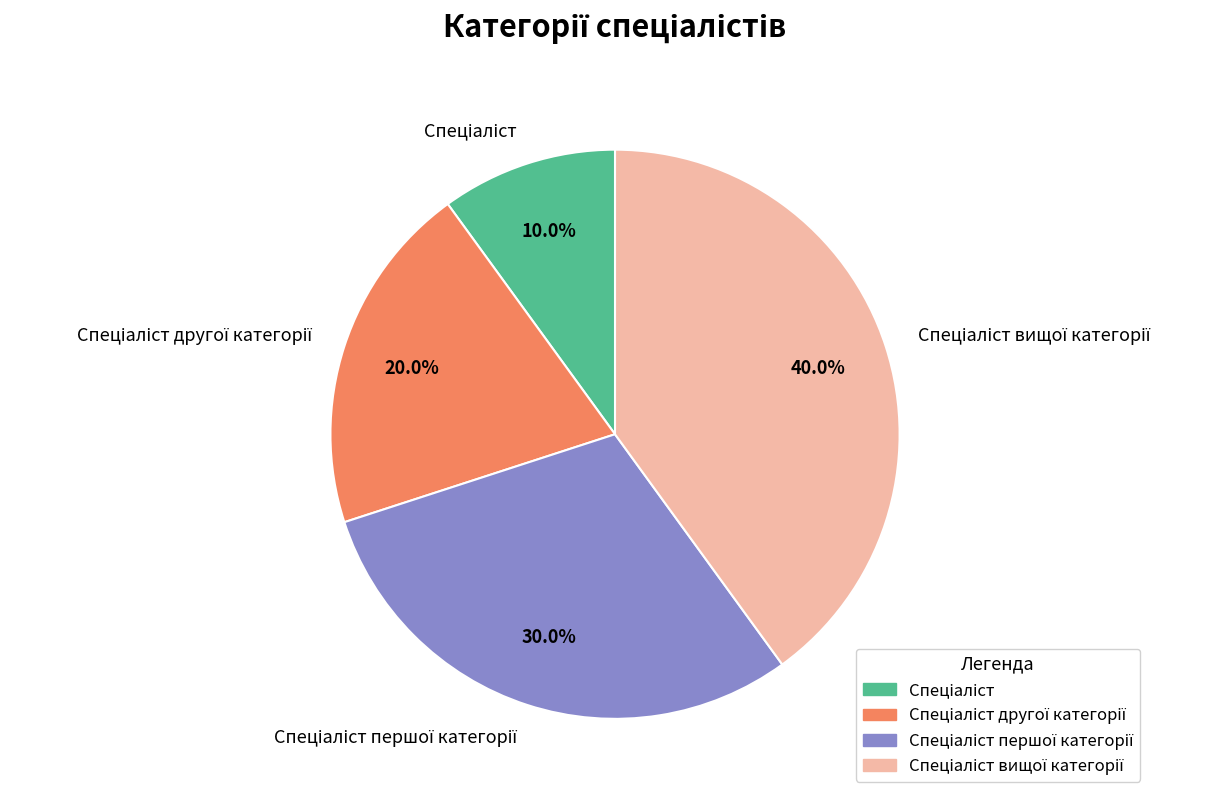

Does any single category account for the majority?

No